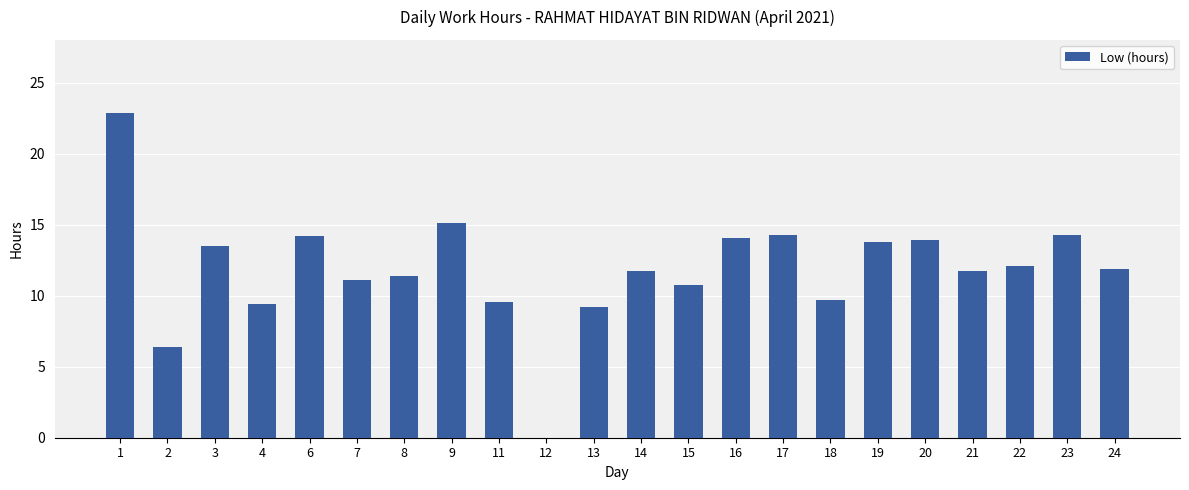

How many data points does each series have?

22